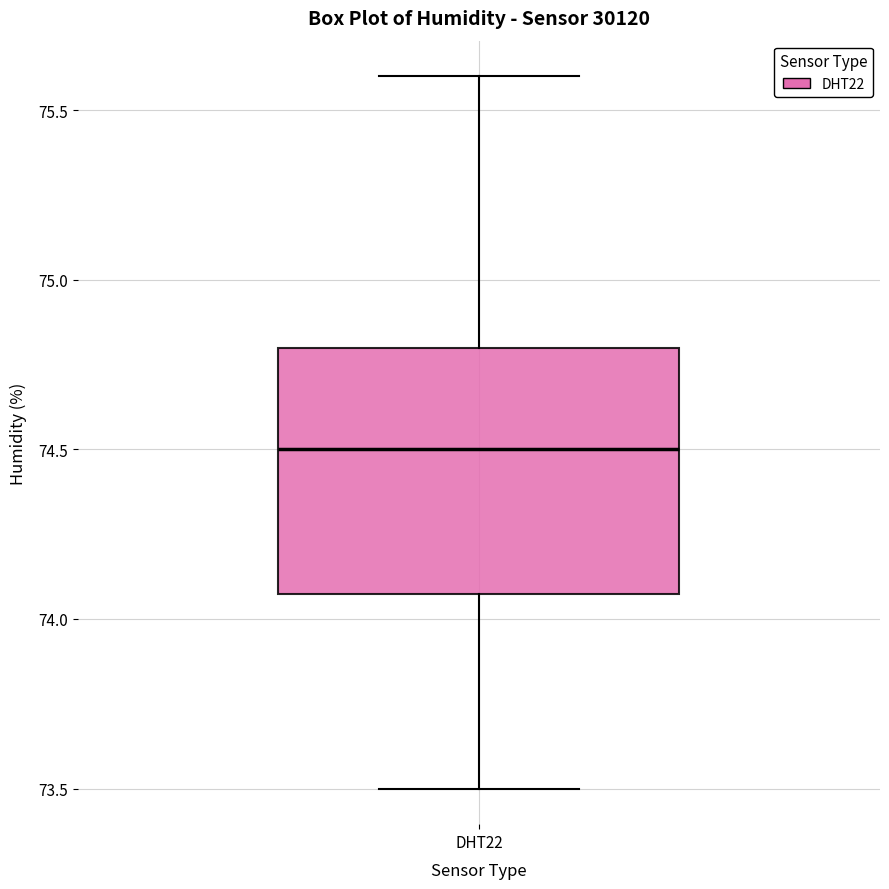

Transcribe this box plot: give where the median line is, the range the box spans, and where the two whiskers end, as read against the y-axis. The values are not printed on the chart, so give them approximately, as read against the axis.

median 74.5, box 74.1 to 74.8, whiskers 73.5 to 75.6